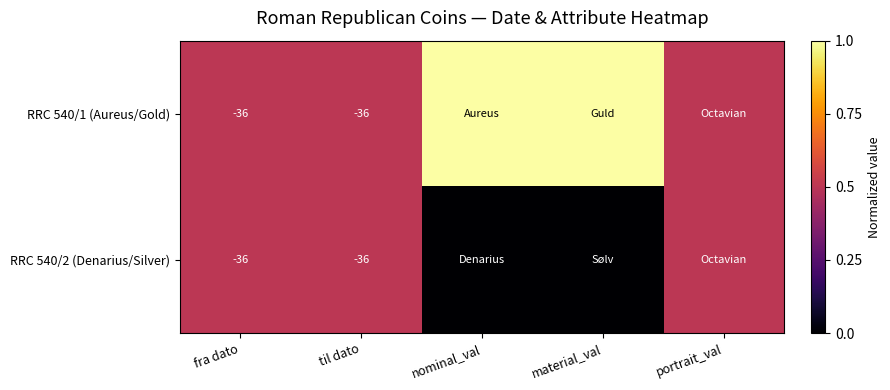

The RRC 540/2 (Denarius/Silver) series shows -25.1 at til dato. True or false?

False